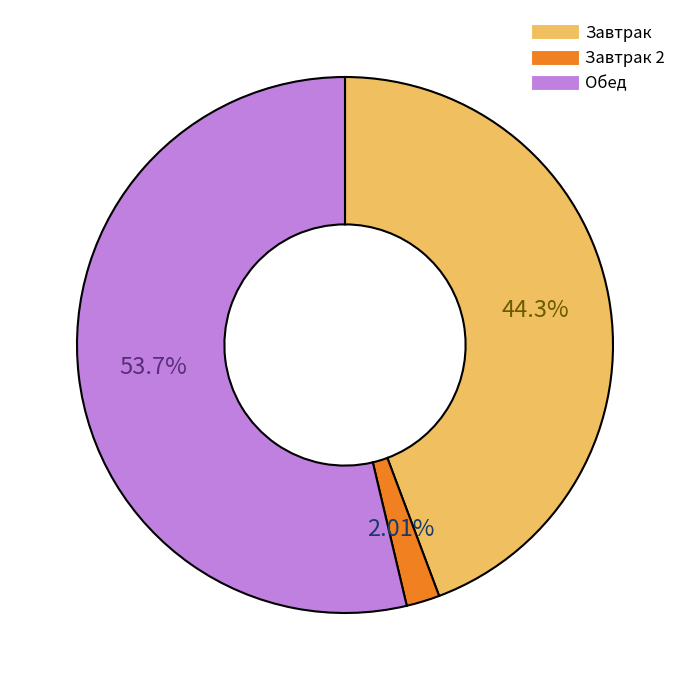

Is there any slice that represents more than half of the pie?

Yes